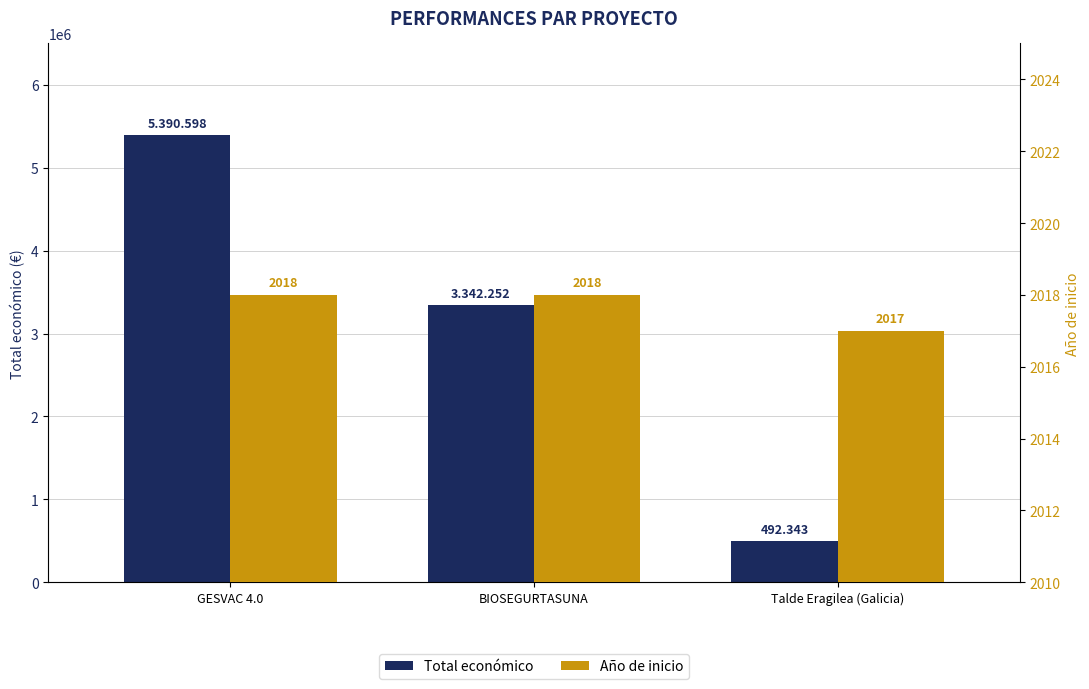

At which category is the sum across all series the highest?

GESVAC 4.0